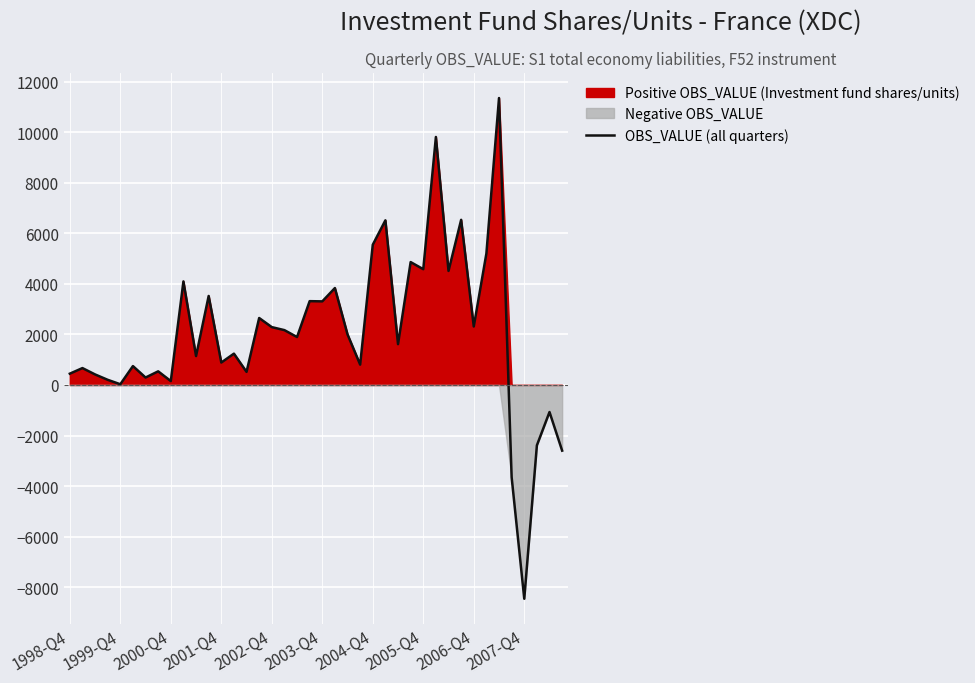

Reading left to right, extract all data points from this chart.

448	669	418	205	30	748	295	540	155	4097	1144	3521	888	1240	519	2649	2289	2170	1897	3316	3307	3834	2001	806	5548	6513	1615	4861	4580	9809	4511	6532	2313	5200	11349	-3649	-8454	-2387	-1069	-2596